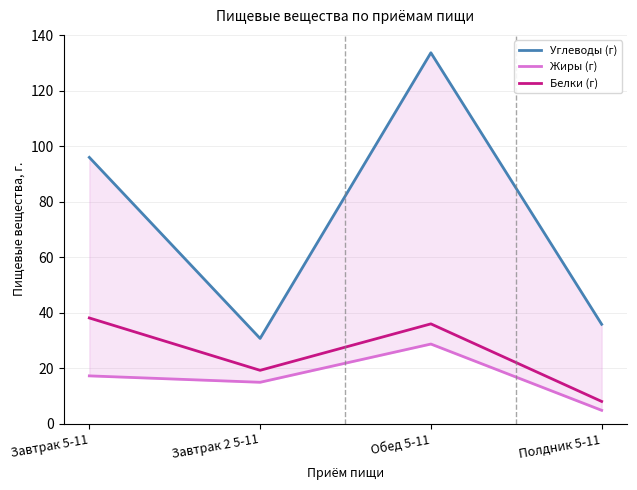

What is the difference between the highest and lowest values at Завтрак 2 5-11?

15.8